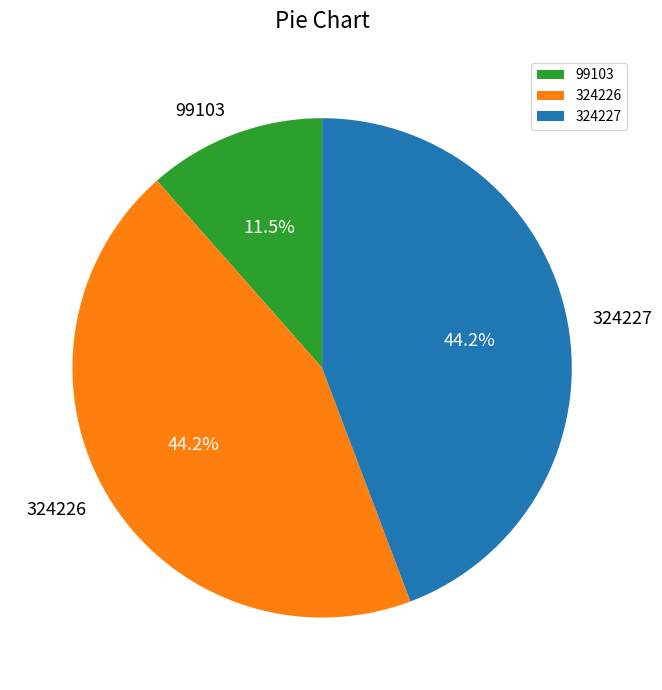

The 324227 slice represents 29% of the pie. True or false?

False